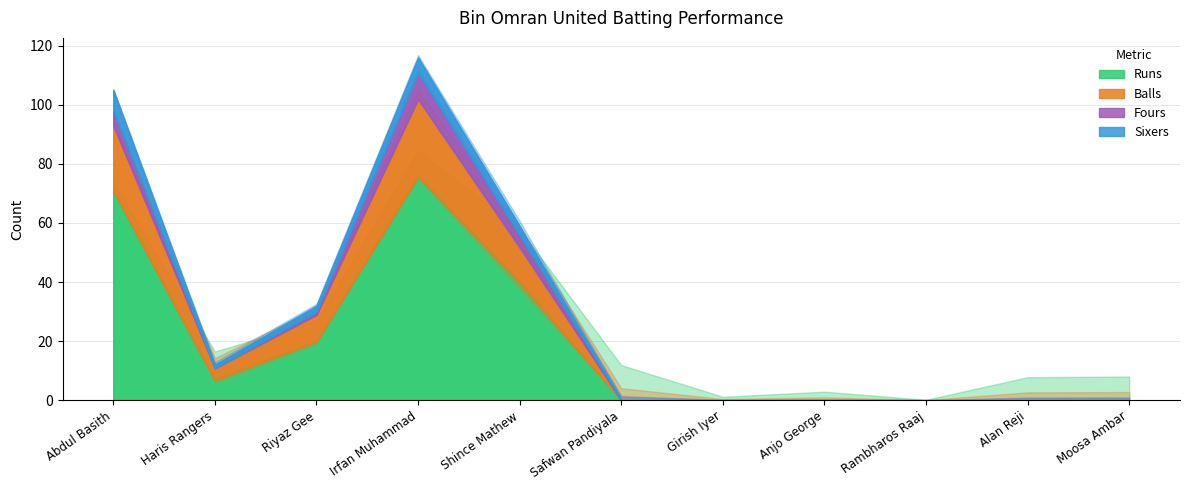

What is the label of the 5th point from the right?

Girish Iyer